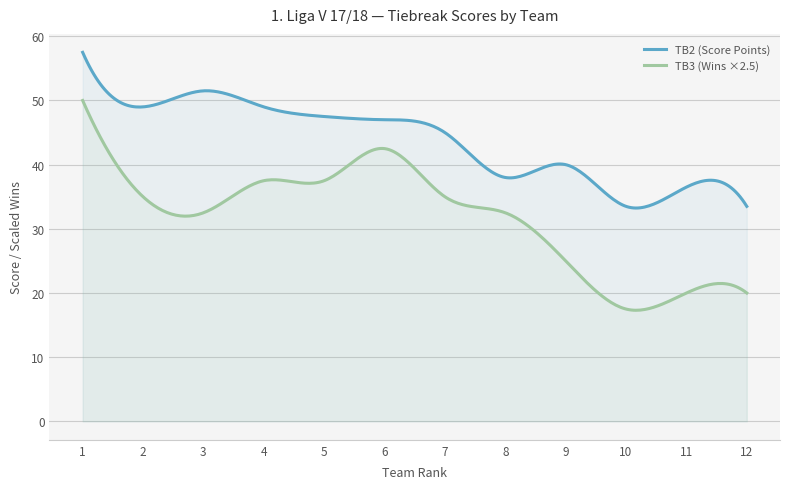

Which series has the largest range (max minus min)?

TB3 (Wins ×2.5)